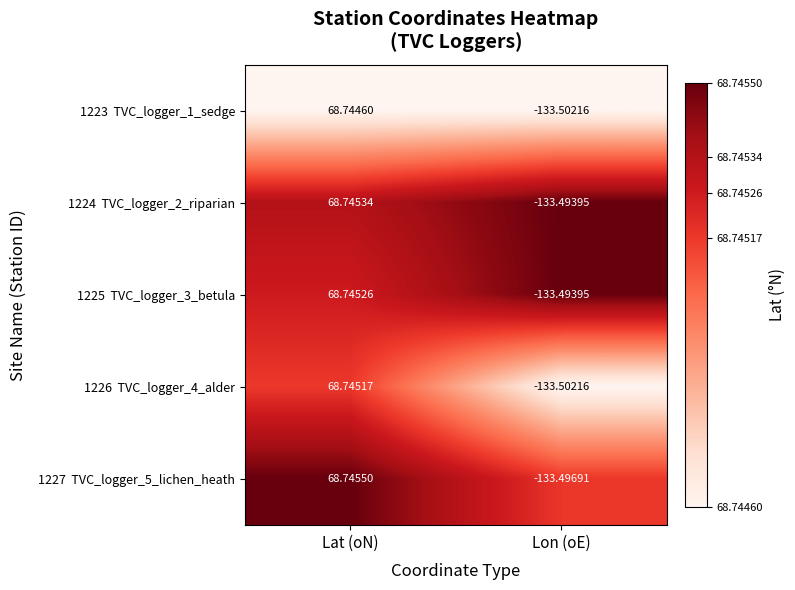

What is the spread (max minus min) of values at Lon (oE)?

0.0